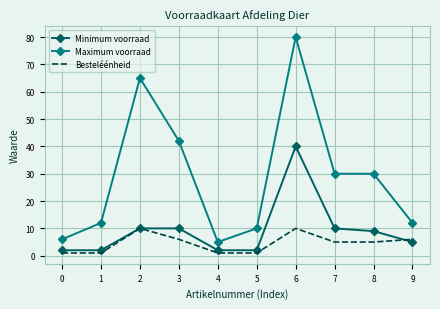

True or false: Besteléénheid and Maximum voorraad cross at least once.

False